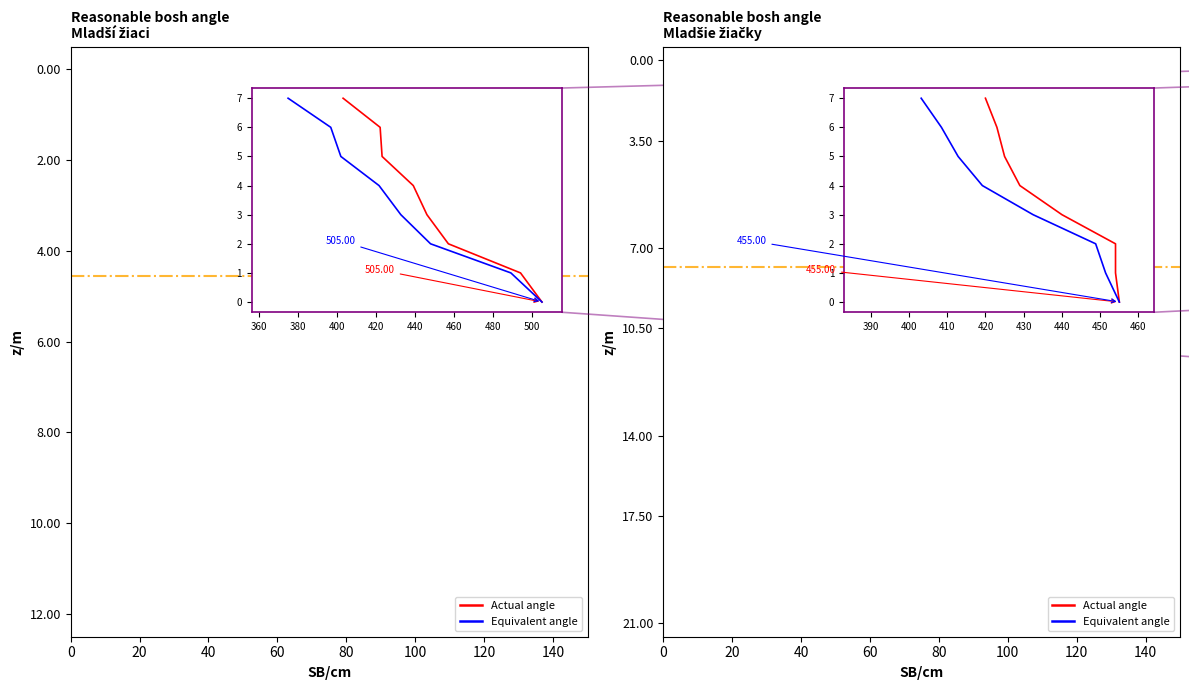

At 20, list the series in order from largest to smallest.

Actual angle, Equivalent angle